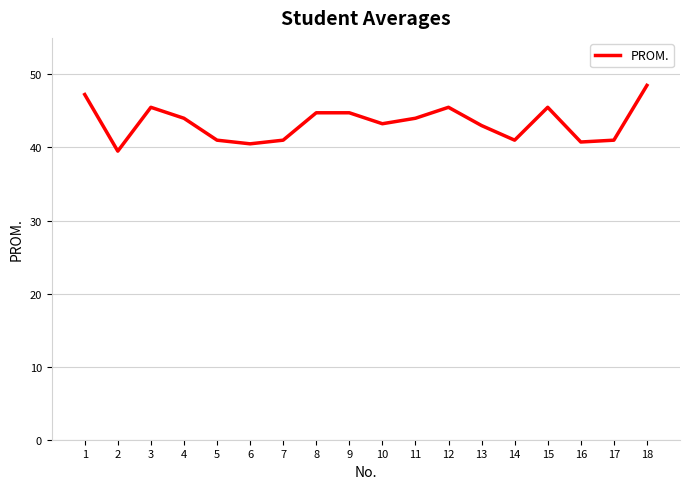

What is the maximum value shown in the chart?

48.5